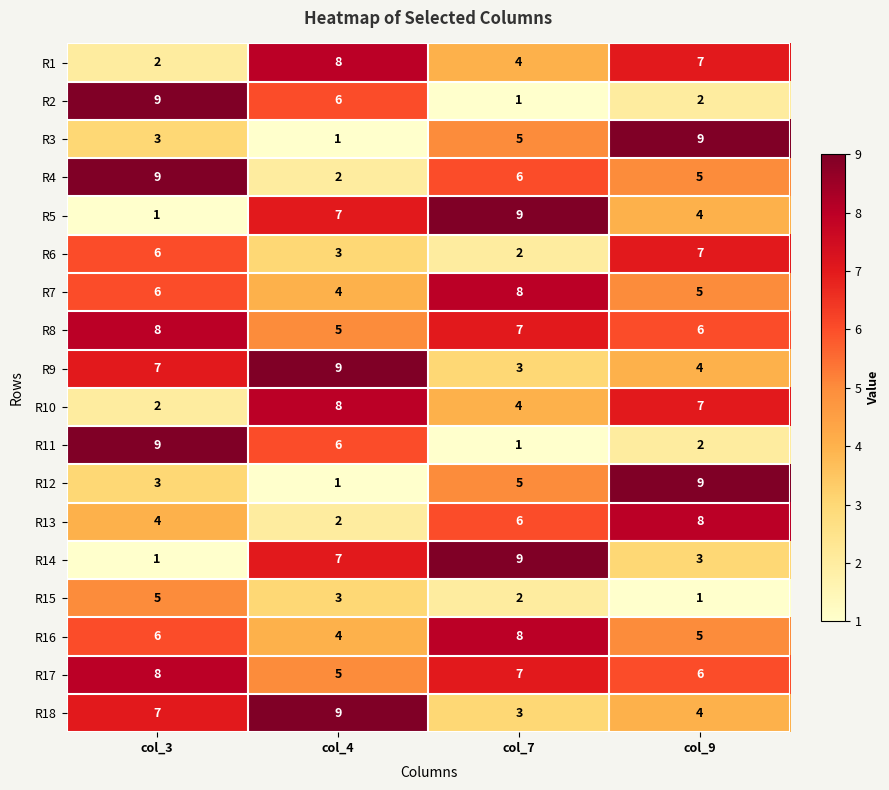

Which series changed the most between col_7 and col_9?

R14